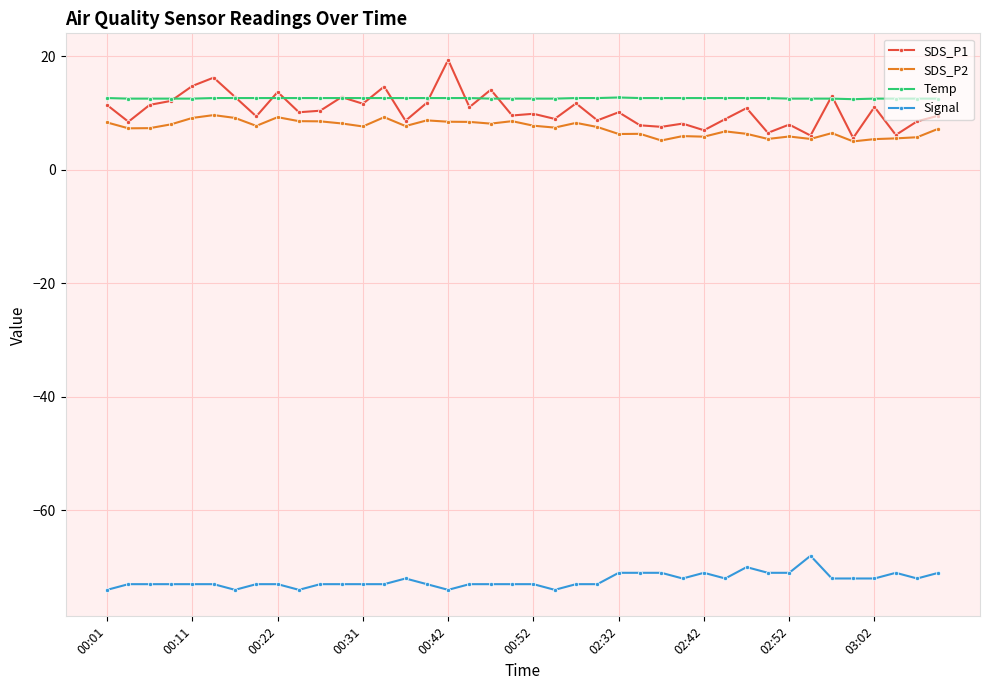

What is the lowest value of the SDS_P1 series?

5.6